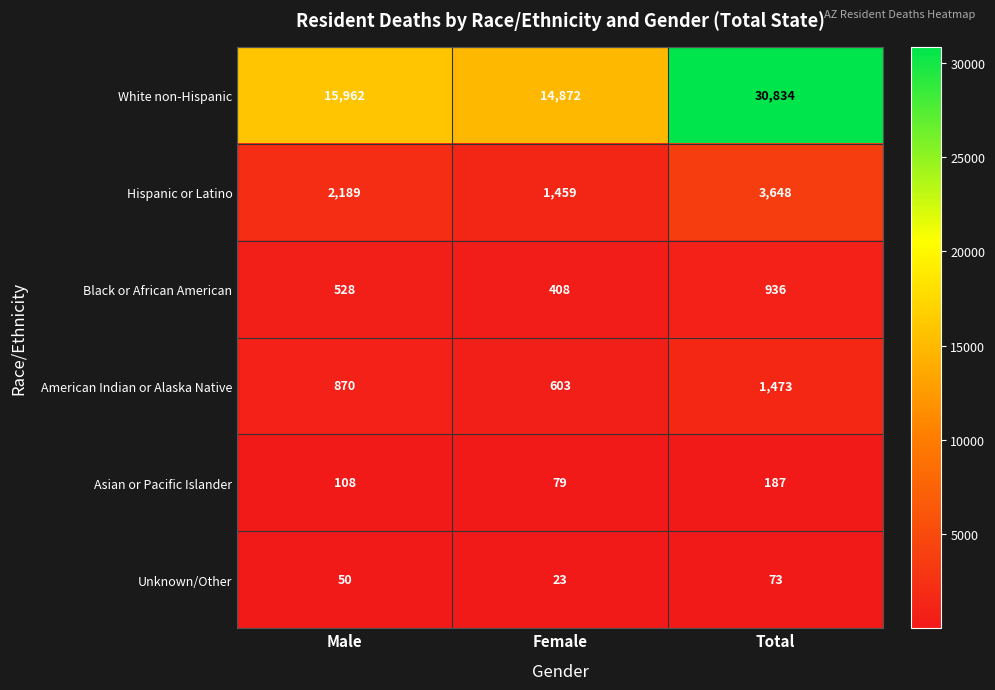

What is the sum of the Black or African American values at Male and Female?

936